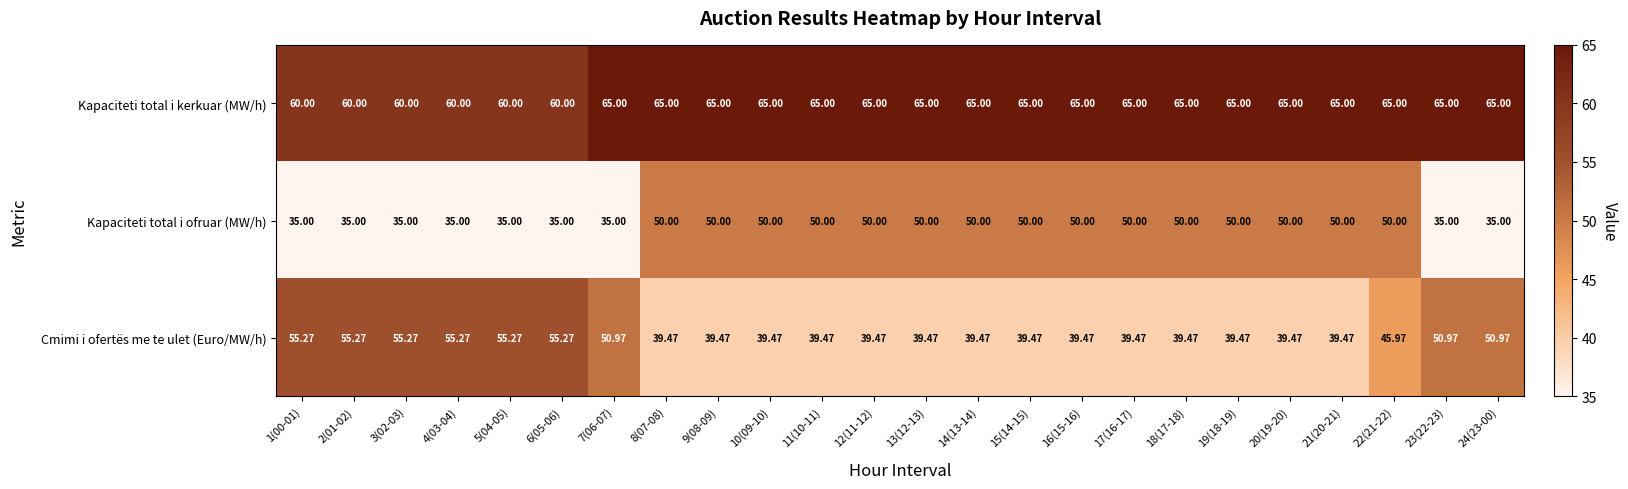

At how many categories does at least one series exceed 49?

24